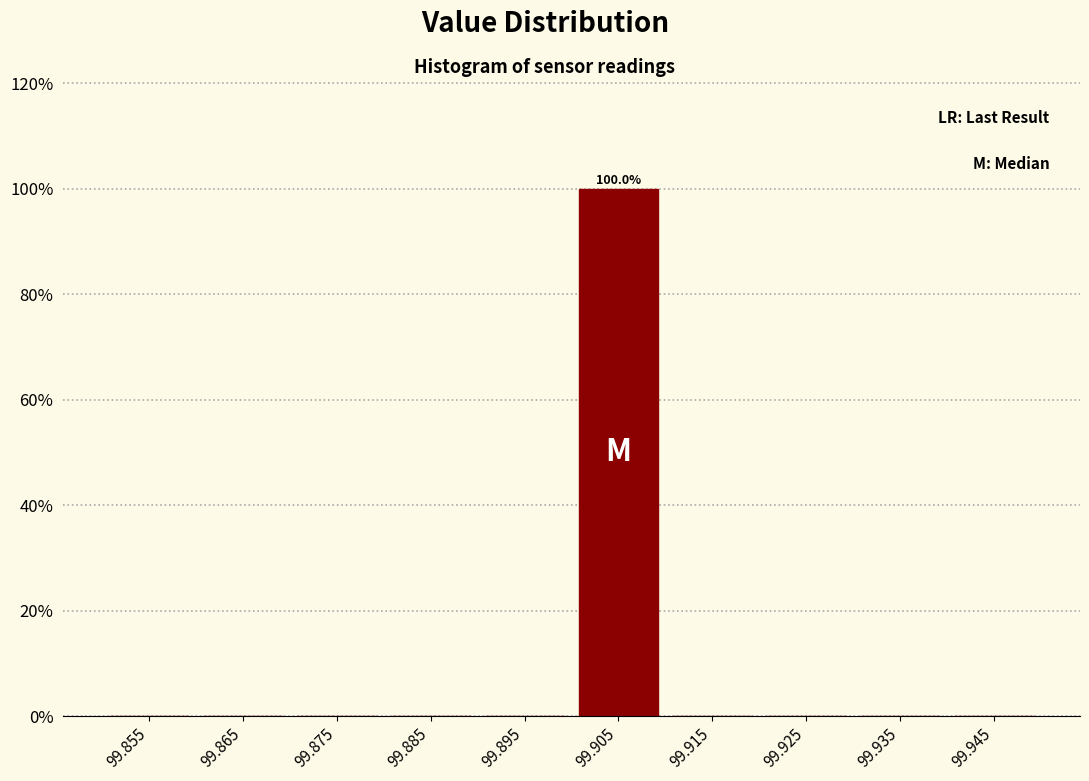

Which range on the x-axis has the tallest bar?

99.90 to 99.91